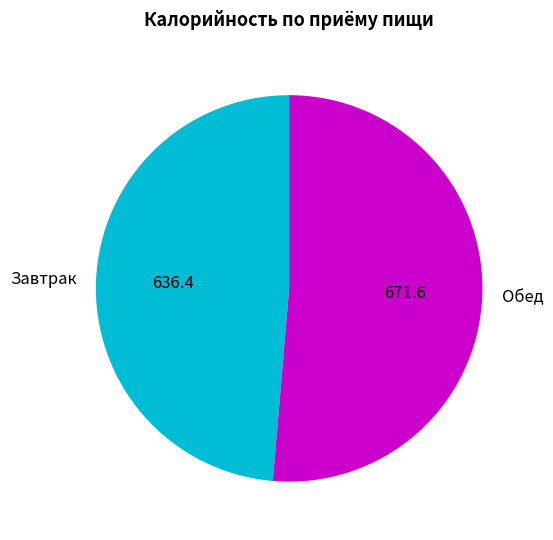

Count the number of slices in the pie.

2